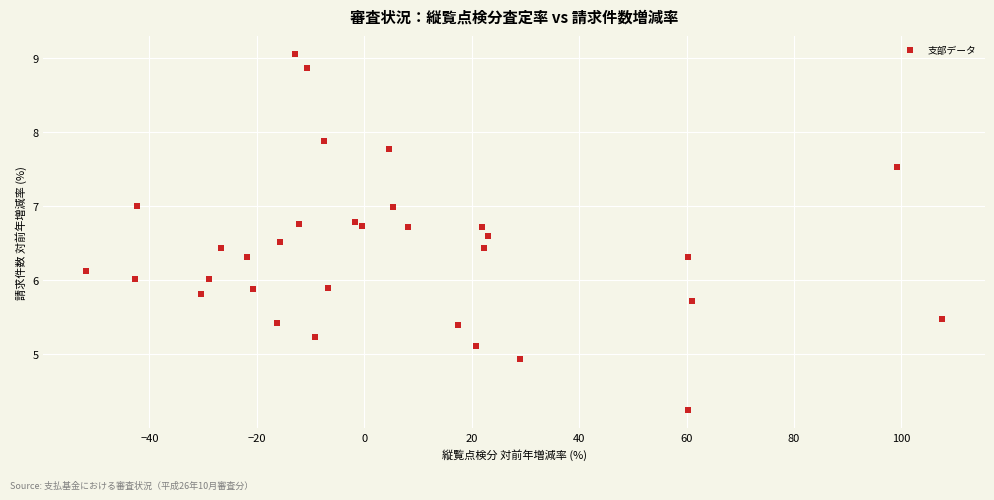

What is the range of Y values (max minus min)?

4.8